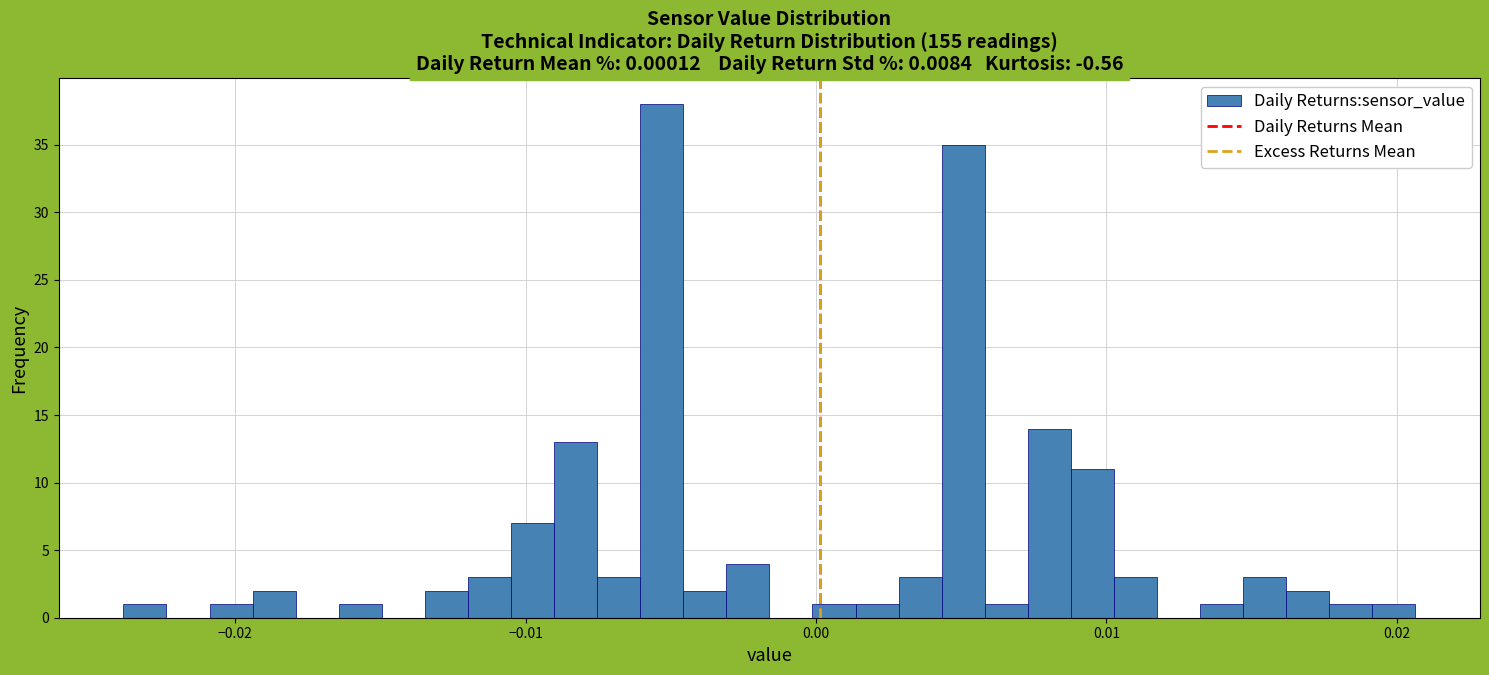

Read against the x-axis, roughly where is the centre of the tallest bar?

-0.005